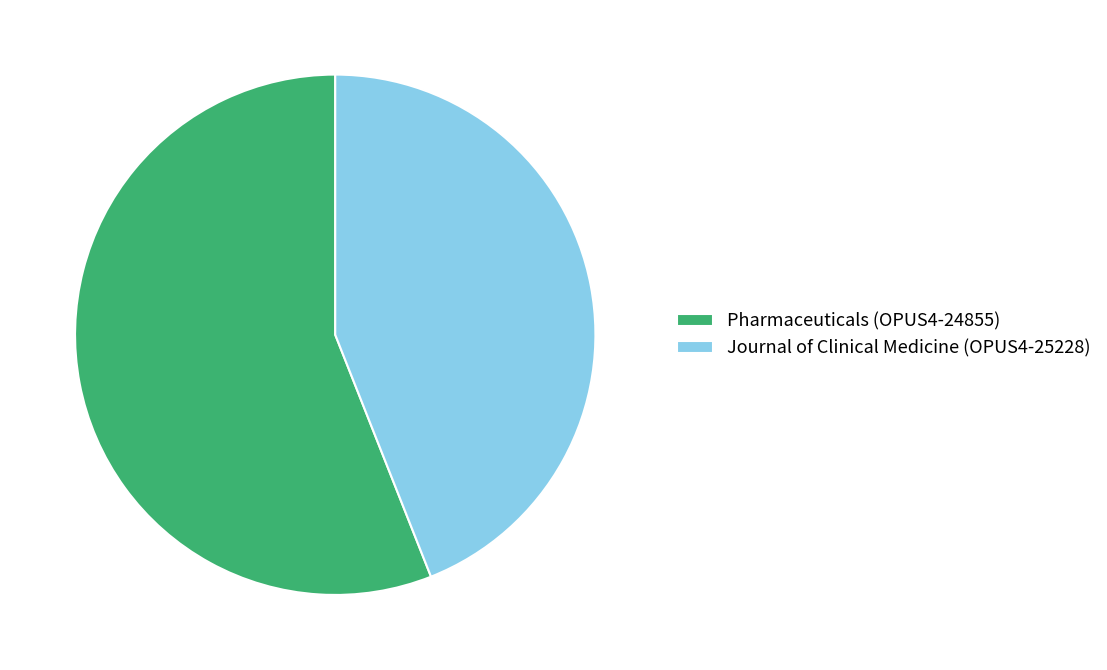

Is Journal of Clinical Medicine (OPUS4-25228) the majority of the pie?

No